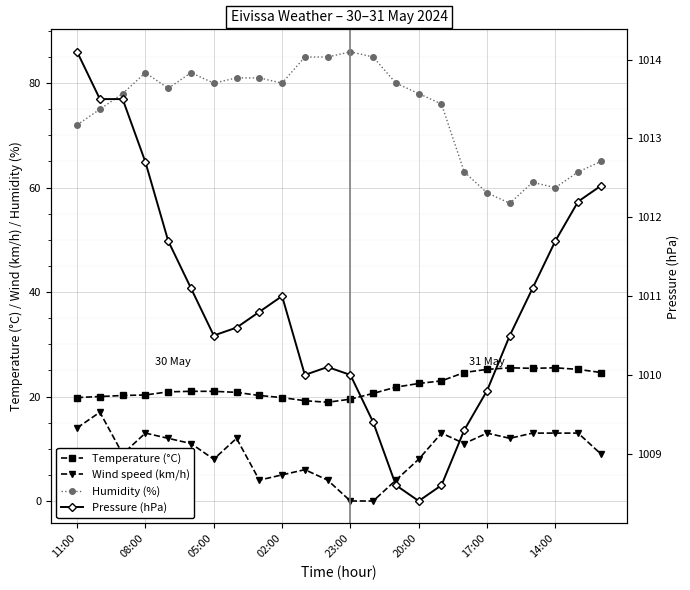

Reading left to right, extract all data points from this chart.

Temperature (°C): 19.8	20.0	20.2	20.3	20.9	21.0	21.0	20.8	20.2	19.8	19.2	18.9	19.5	20.6	21.8	22.5	23.0	24.6	25.2	25.5	25.4	25.5	25.2	24.6
Wind speed (km/h): 14.0	17.0	9.0	13.0	12.0	11.0	8.0	12.0	4.0	5.0	6.0	4.0	0.0	0.0	4.0	8.0	13.0	11.0	13.0	12.0	13.0	13.0	13.0	9.0
Humidity (%): 72.0	75.0	78.0	82.0	79.0	82.0	80.0	81.0	81.0	80.0	85.0	85.0	86.0	85.0	80.0	78.0	76.0	63.0	59.0	57.0	61.0	60.0	63.0	65.0
Pressure (hPa): 1014.1	1013.5	1013.5	1012.7	1011.7	1011.1	1010.5	1010.6	1010.8	1011.0	1010.0	1010.1	1010.0	1009.4	1008.6	1008.4	1008.6	1009.3	1009.8	1010.5	1011.1	1011.7	1012.2	1012.4